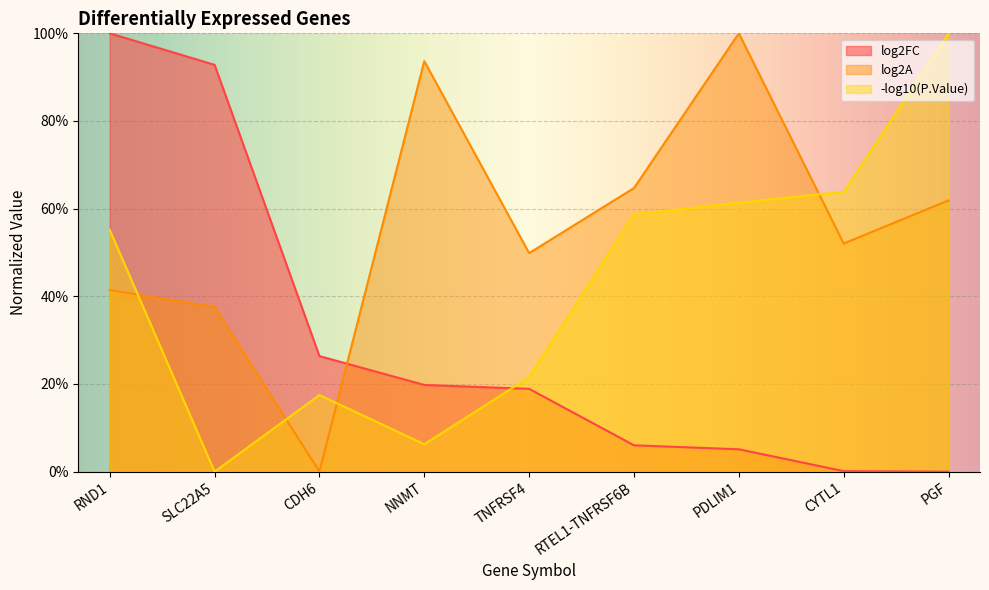

What is the difference between the maximum and minimum values in the log2A series?

100.0